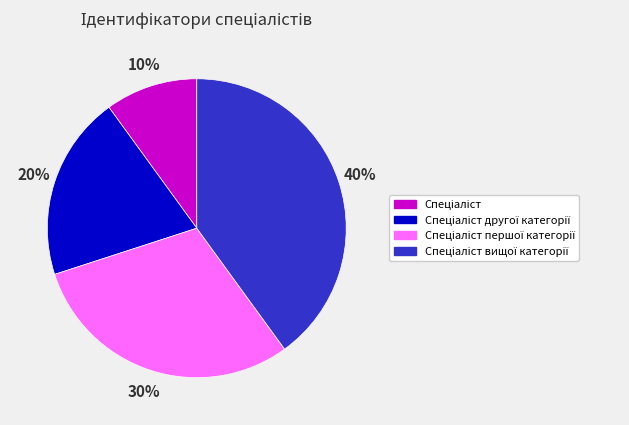

To the nearest percent, what is the average slice percentage?

25%